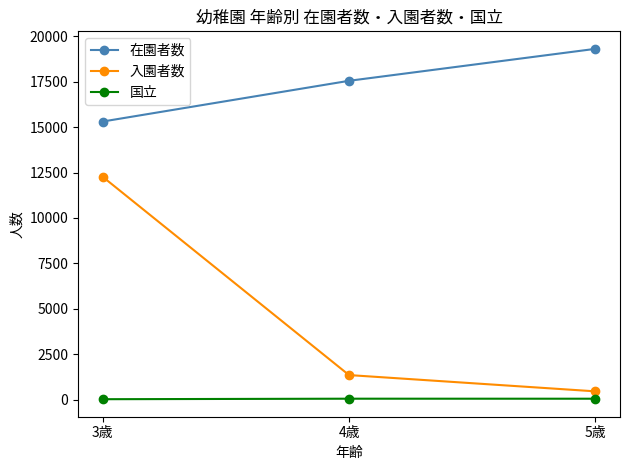

At which category is the sum across all series the highest?

3歳